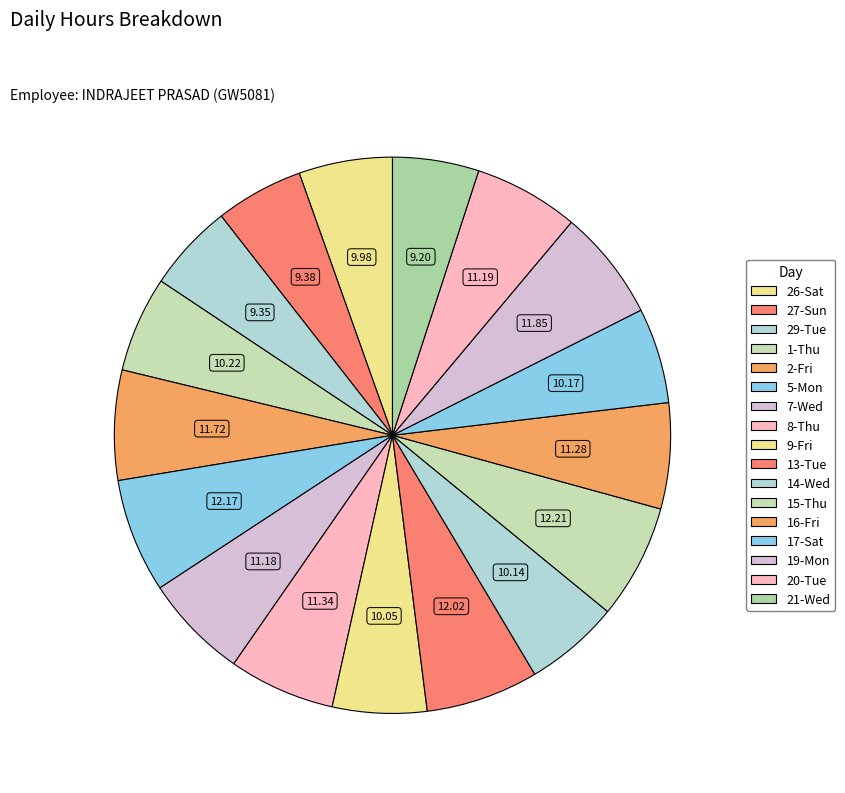

To the nearest percent, what percentage of the pie is 2-Fri?

6%